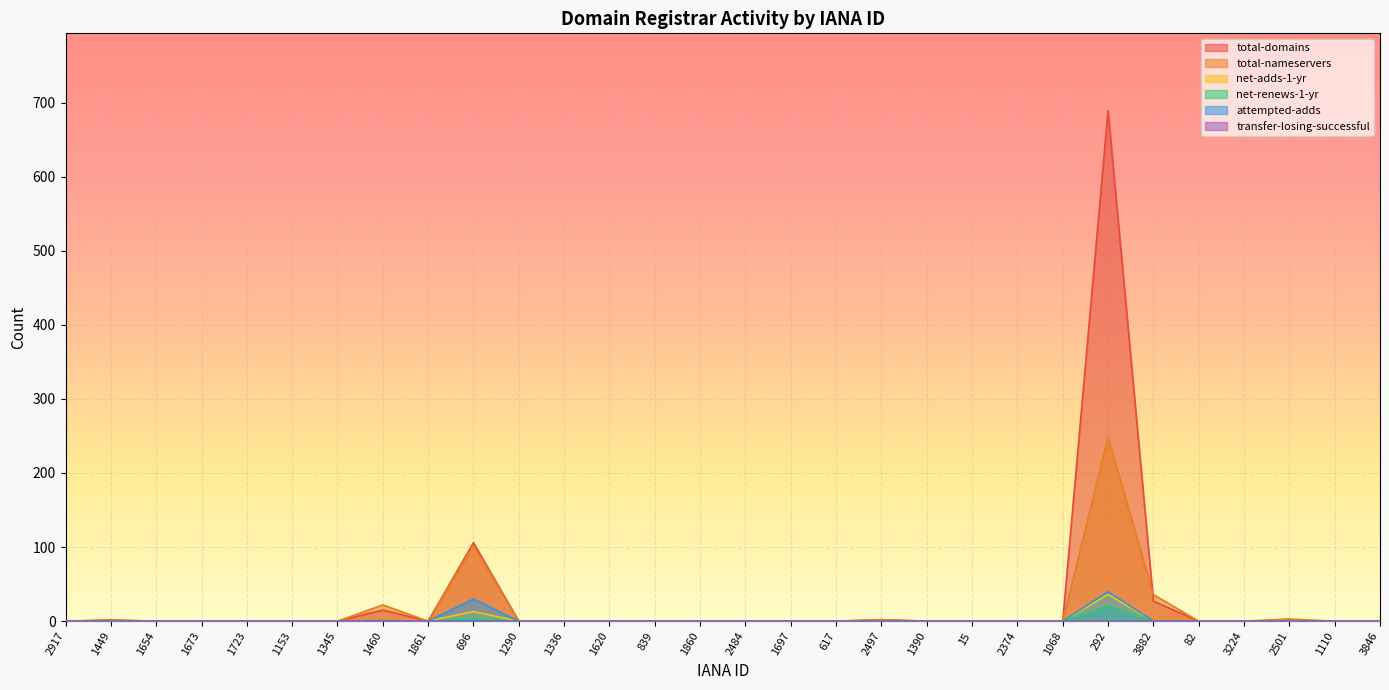

What is the difference between the second highest and minimum values in the net-adds-1-yr series?

13